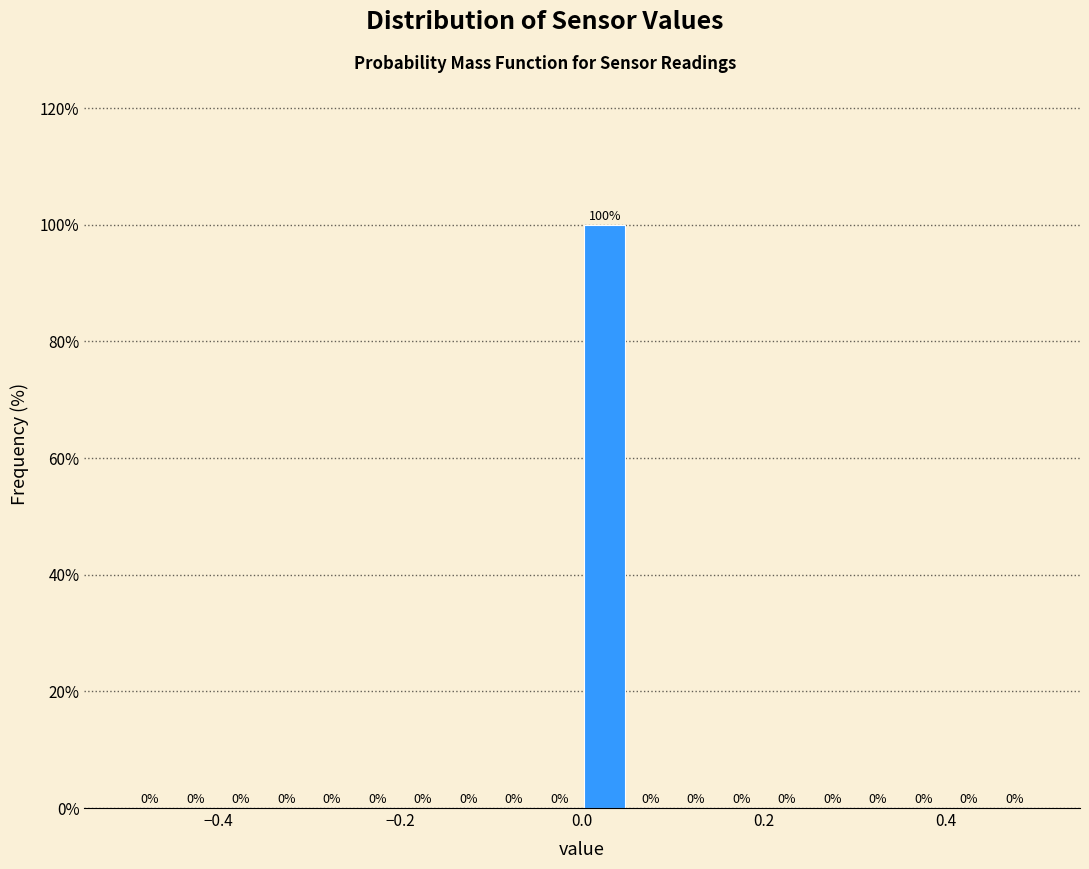

Read against the x-axis, roughly where is the centre of the tallest bar?

0.02